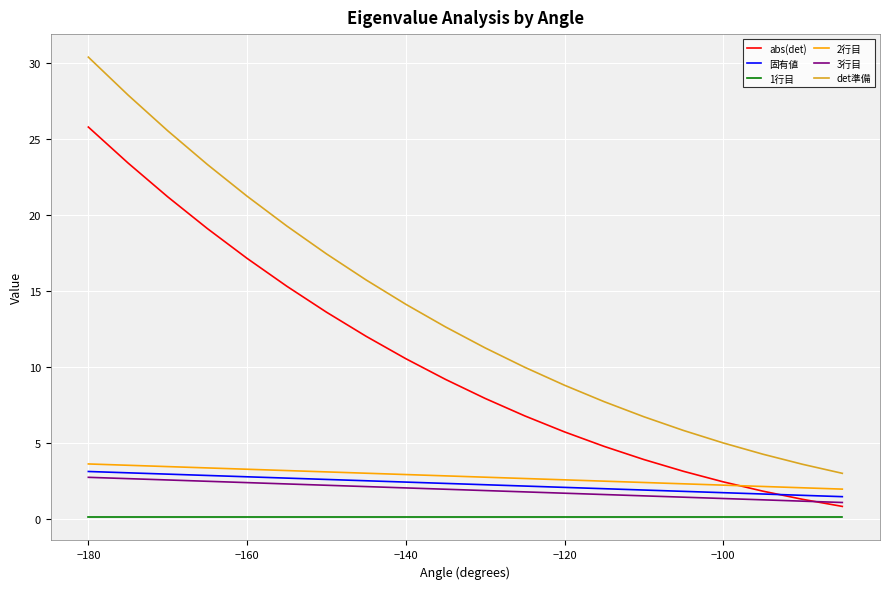

True or false: 固有値 and det準備 cross at least once.

False